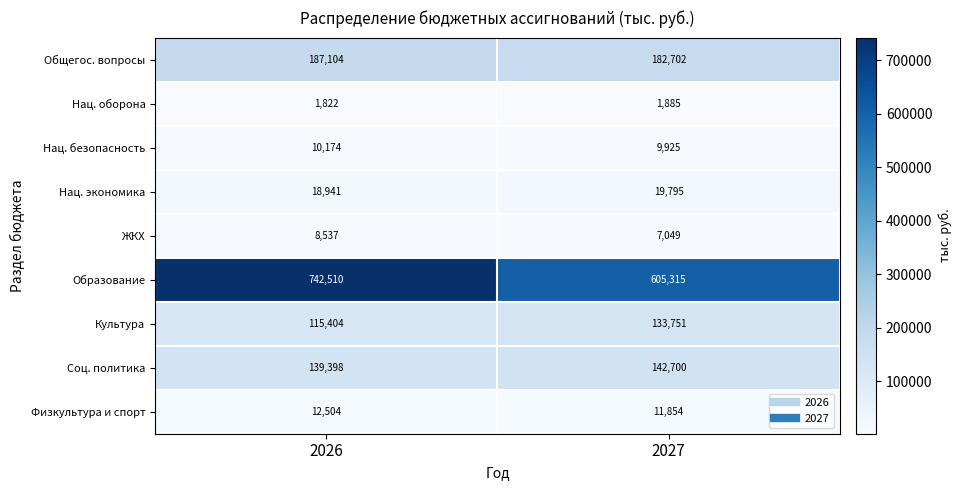

Which series has the largest total across all categories?

Образование